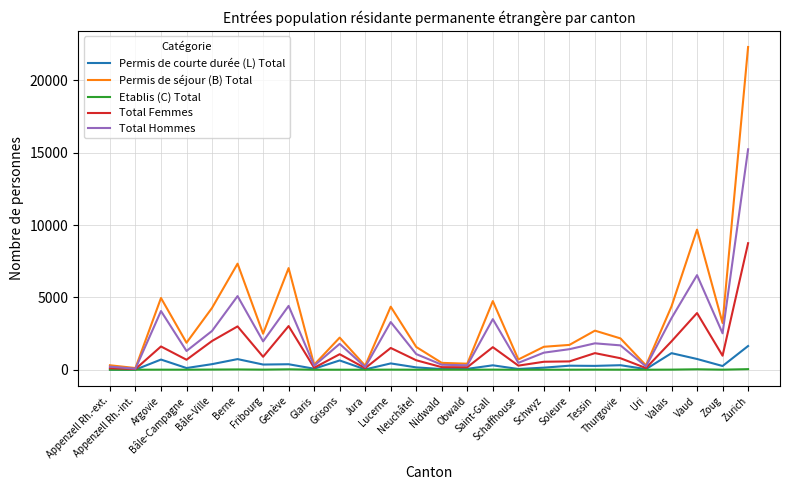

What is the spread (max minus min) of values at Neuchâtel?

1570